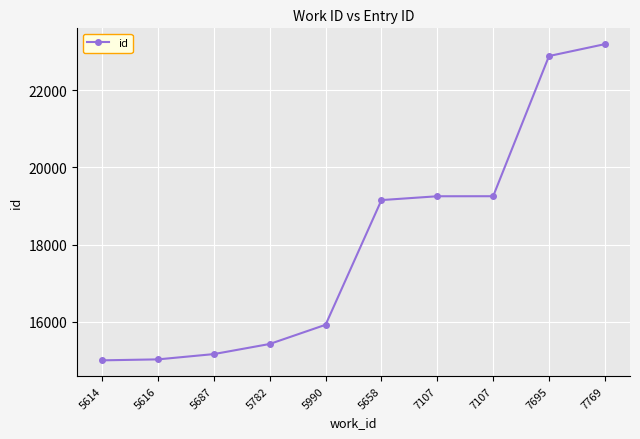

How many lines are shown in the chart?

1